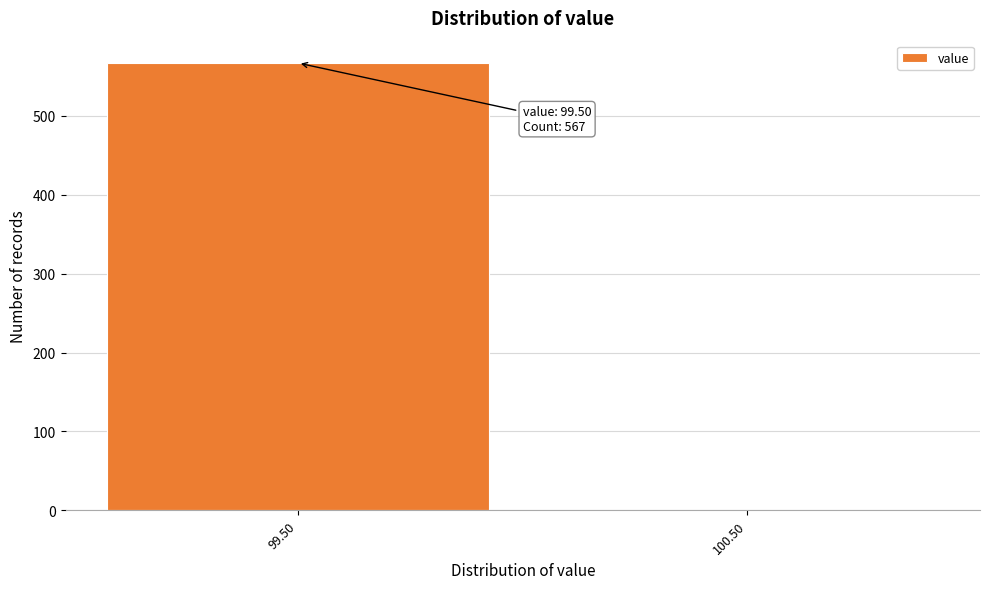

Reading left to right, extract all data points from this chart.

99.50=567	100.50=0